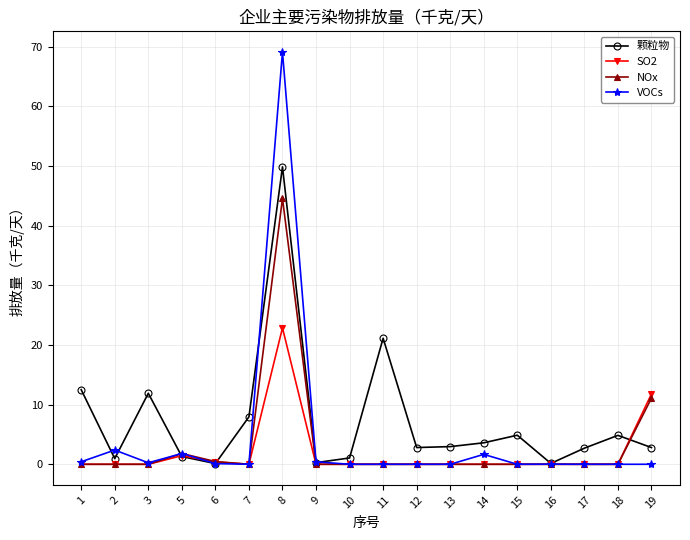

What is the difference between the maximum and minimum values in the VOCs series?

69.1